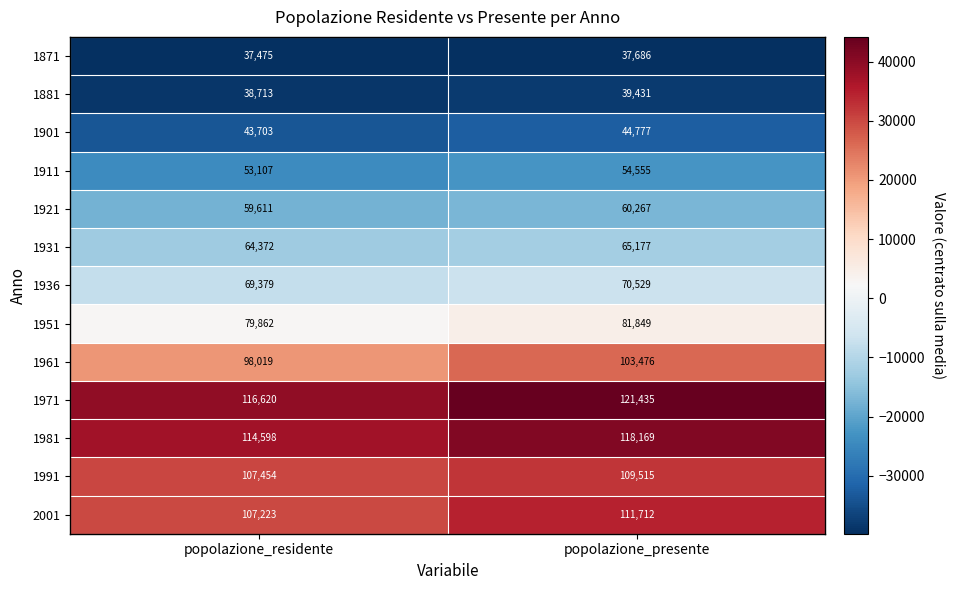

What is the spread (max minus min) of values at popolazione_residente?

79145